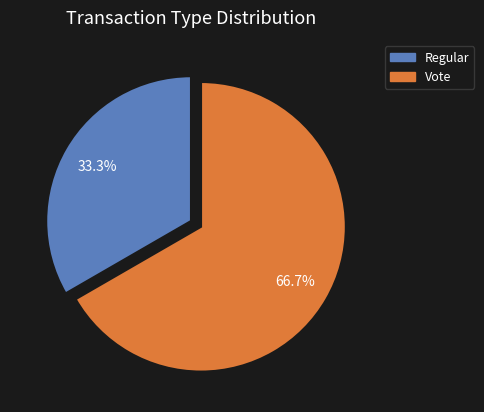

The Vote slice represents 67% of the pie. True or false?

True